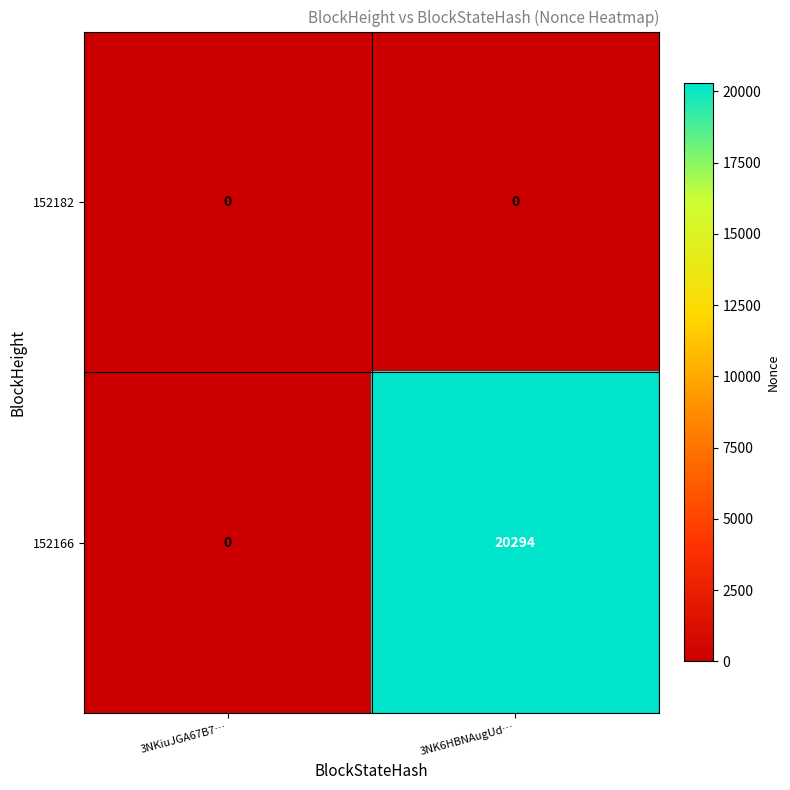

List the series in order of their peak value, lowest first.

152182, 152166